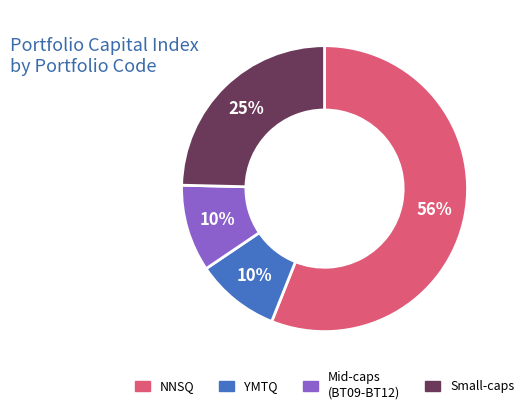

Does any single category account for the majority?

Yes